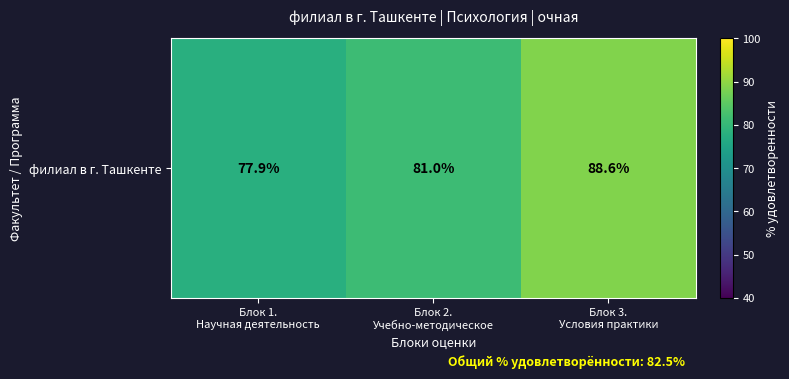

Reading left to right, list all the values displayed in this chart.

Блок 1.
Научная деятельность=77.9	Блок 2.
Учебно-методическое=81.0	Блок 3.
Условия практики=88.6